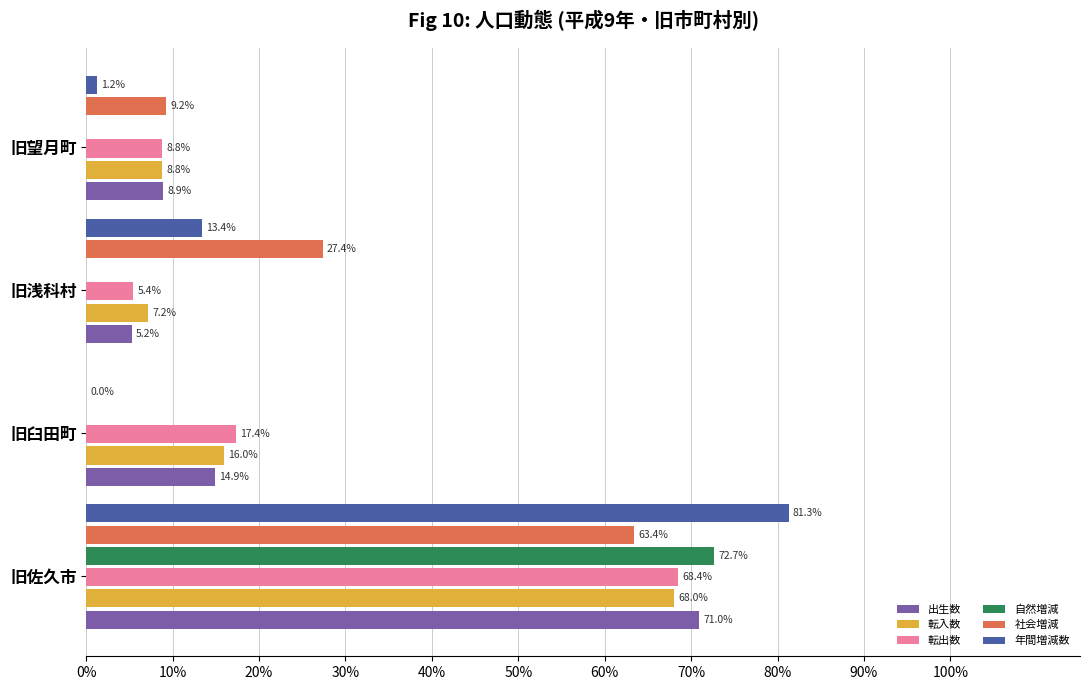

Which series has the largest total across all categories?

出生数